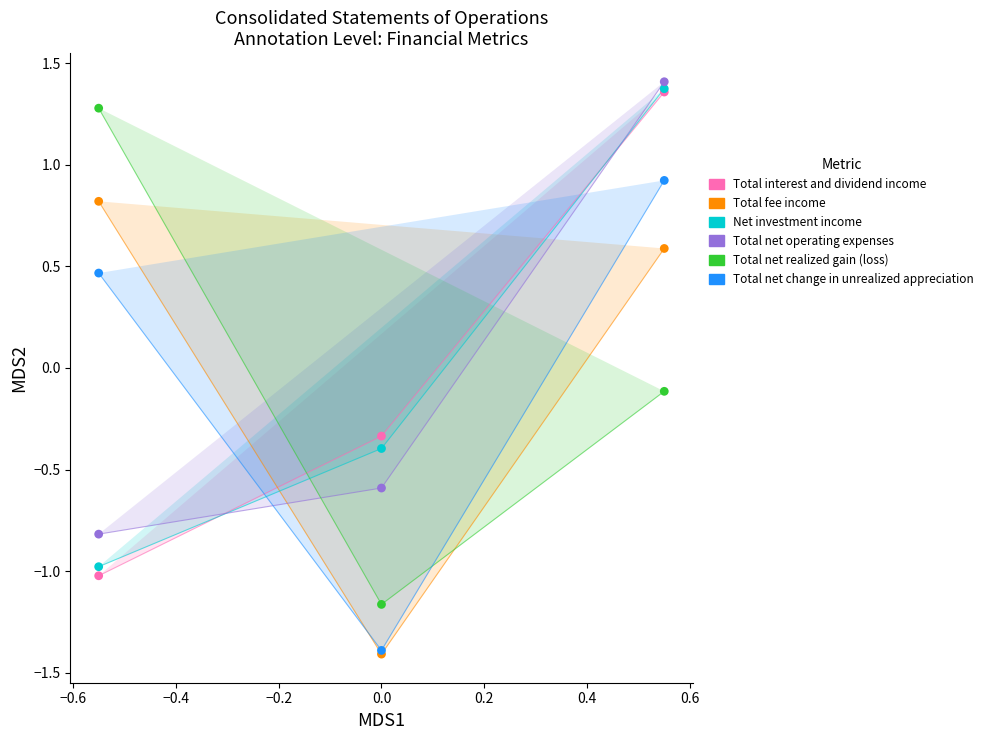

In the Total fee income series, what Y value is closest to 0?

0.6